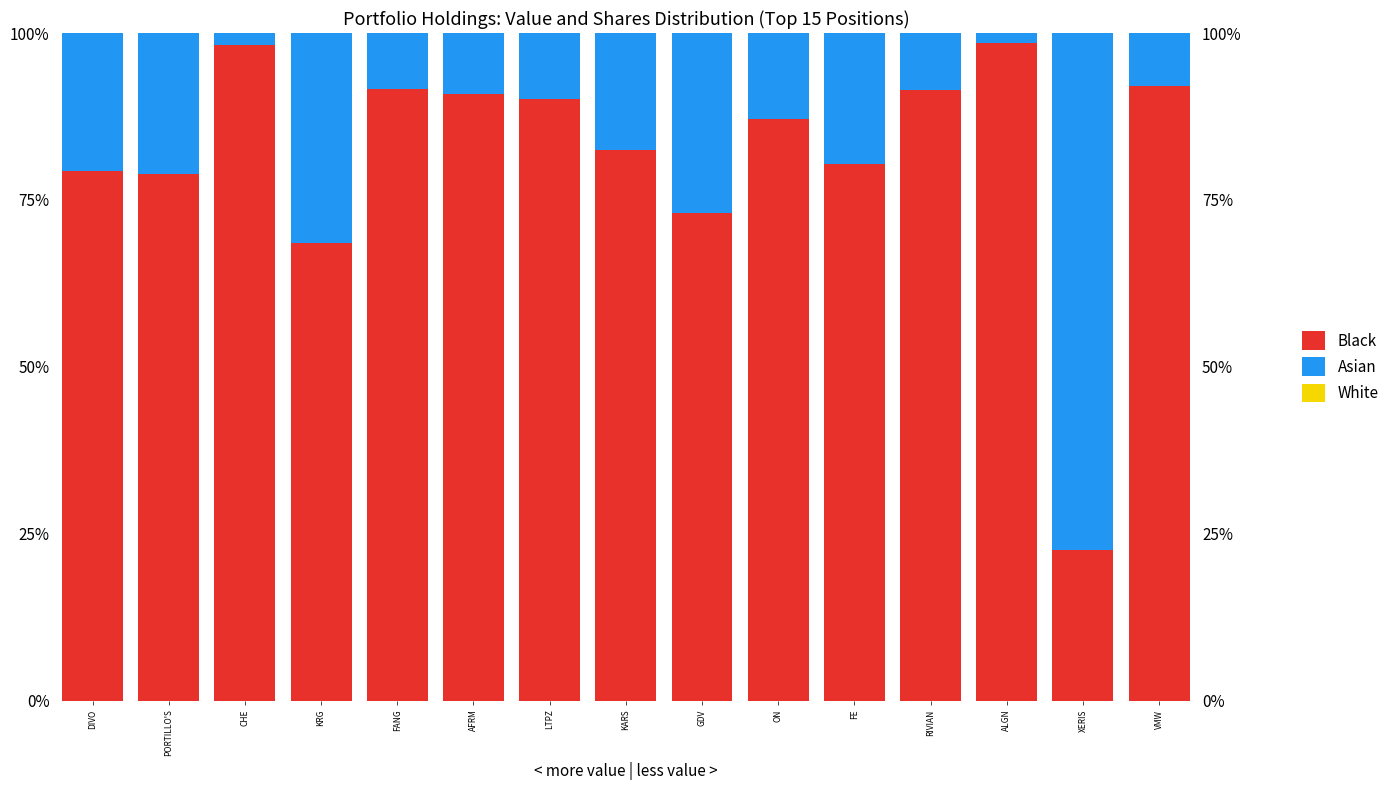

What is the total value across all series at FANG?

100.0